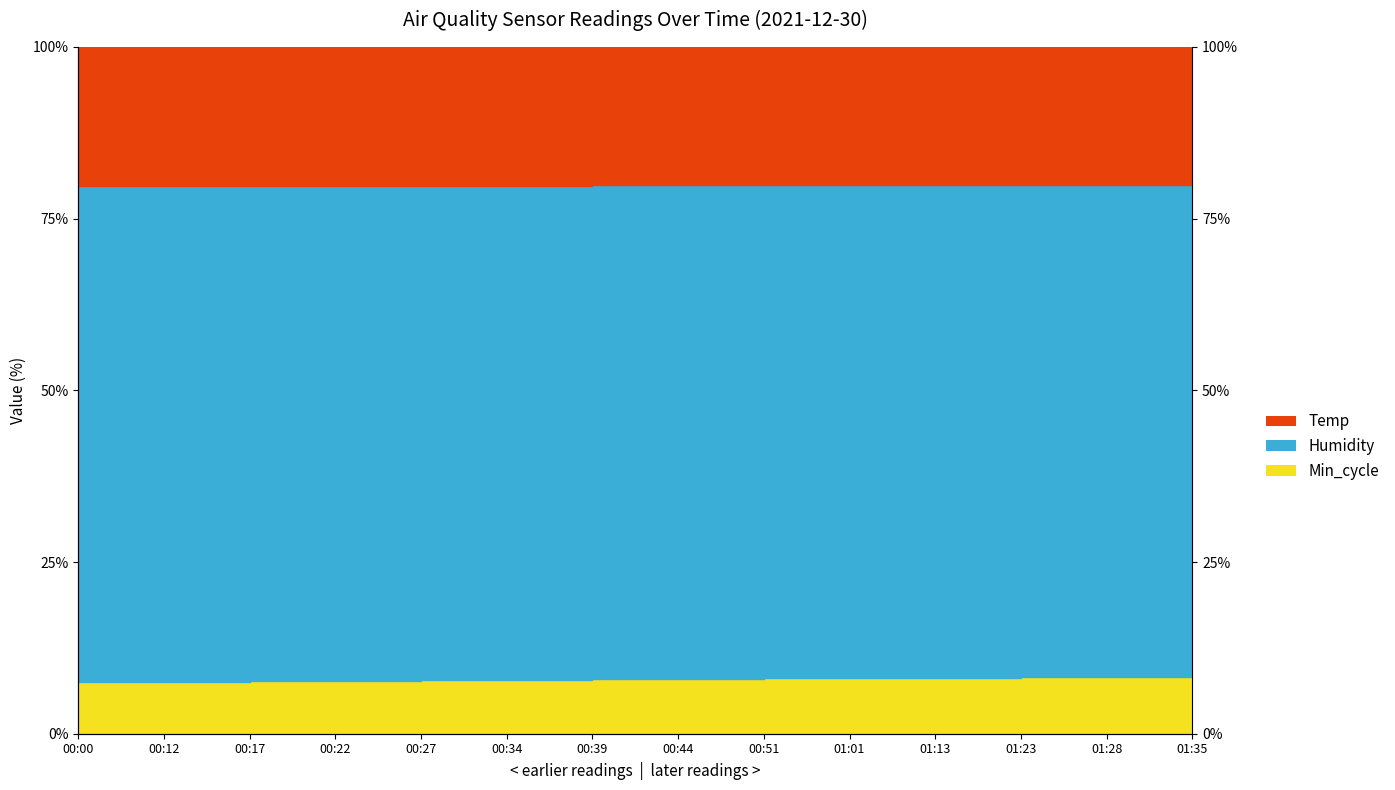

How many lines are shown in the chart?

3